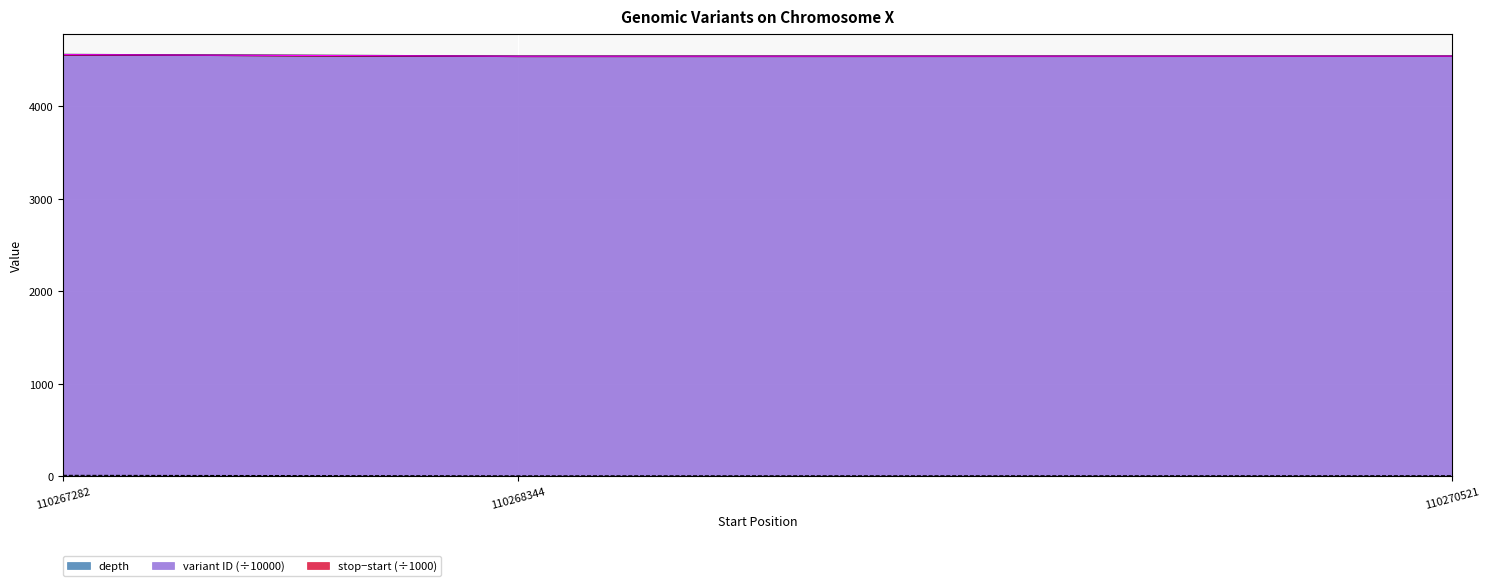

Which has a higher value, 110267282 or 110270521?

110267282